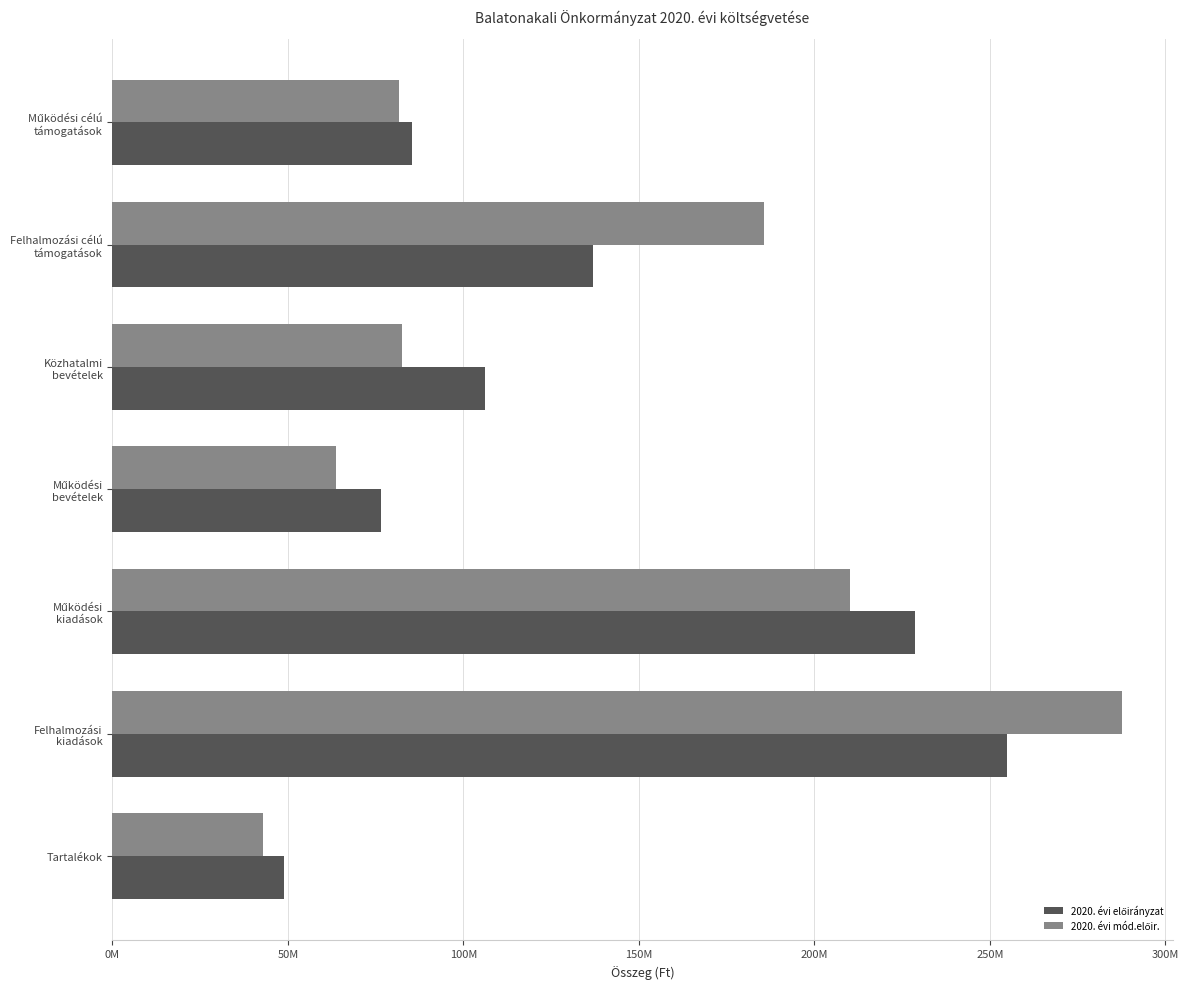

What is the average value of the 2020. évi mód.előir. series?

136274803